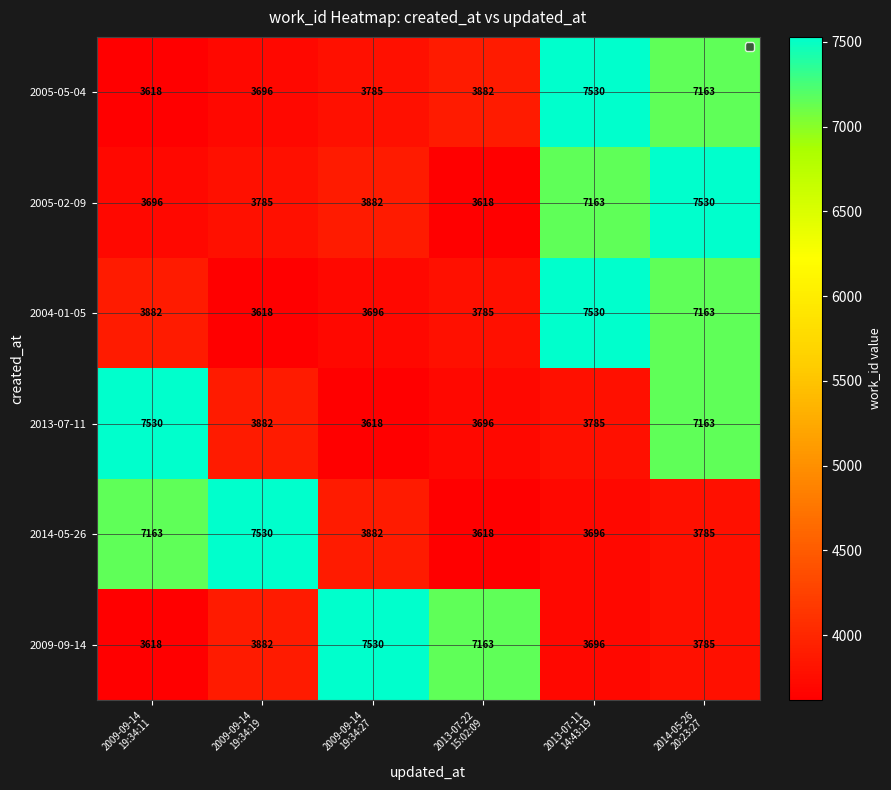

At how many categories does at least one series exceed 7068?

6